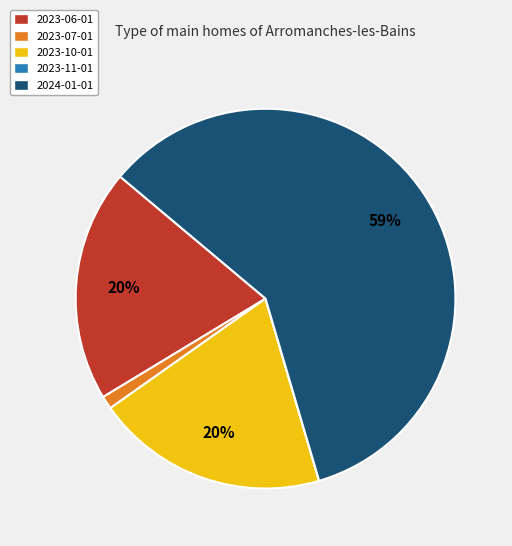

Which slice is the largest?

2024-01-01